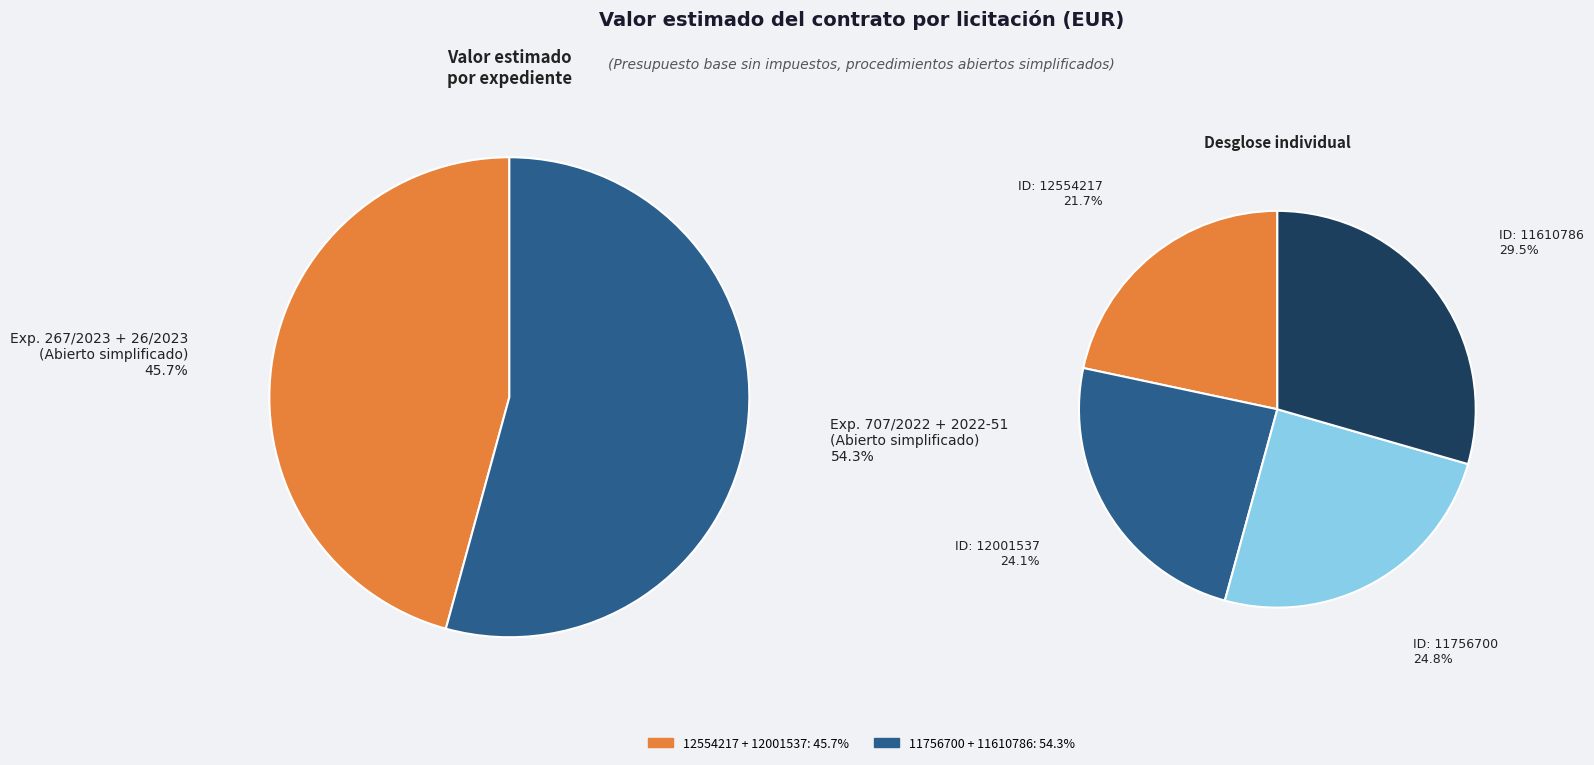

What percentage do 11756700 and 11610786 together represent?

54.3%